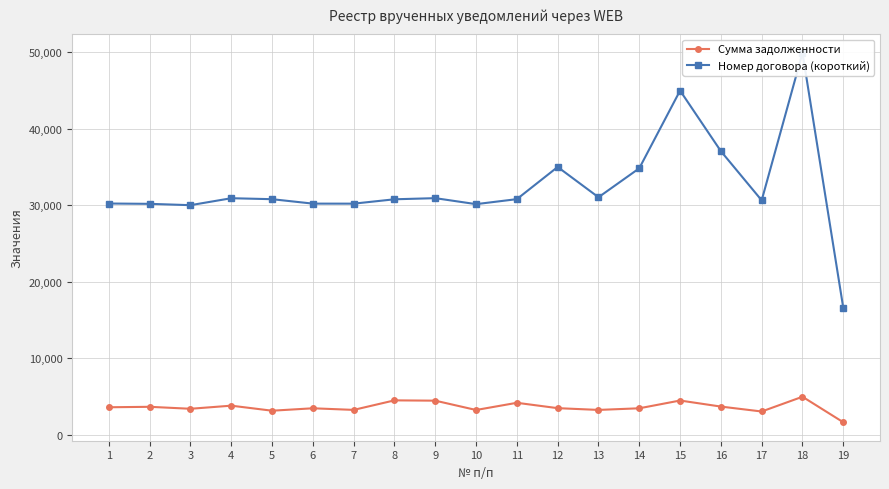

What is the minimum value for Номер договора (короткий)?

16608.0